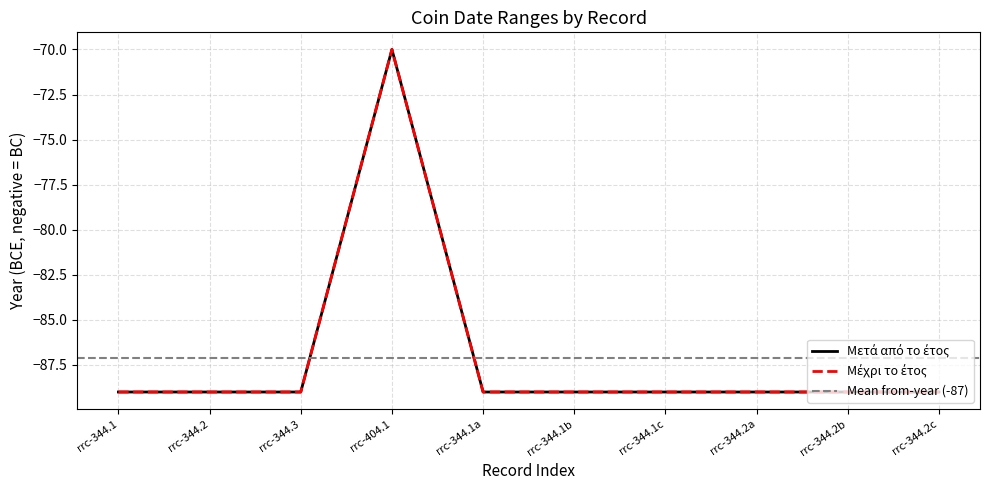

Reading left to right, list all the values displayed in this chart.

Μετά από το έτος: rrc-344.1=-89	rrc-344.2=-89	rrc-344.3=-89	rrc-404.1=-70	rrc-344.1a=-89	rrc-344.1b=-89	rrc-344.1c=-89	rrc-344.2a=-89	rrc-344.2b=-89	rrc-344.2c=-89
Μέχρι το έτος: rrc-344.1=-89	rrc-344.2=-89	rrc-344.3=-89	rrc-404.1=-70	rrc-344.1a=-89	rrc-344.1b=-89	rrc-344.1c=-89	rrc-344.2a=-89	rrc-344.2b=-89	rrc-344.2c=-89